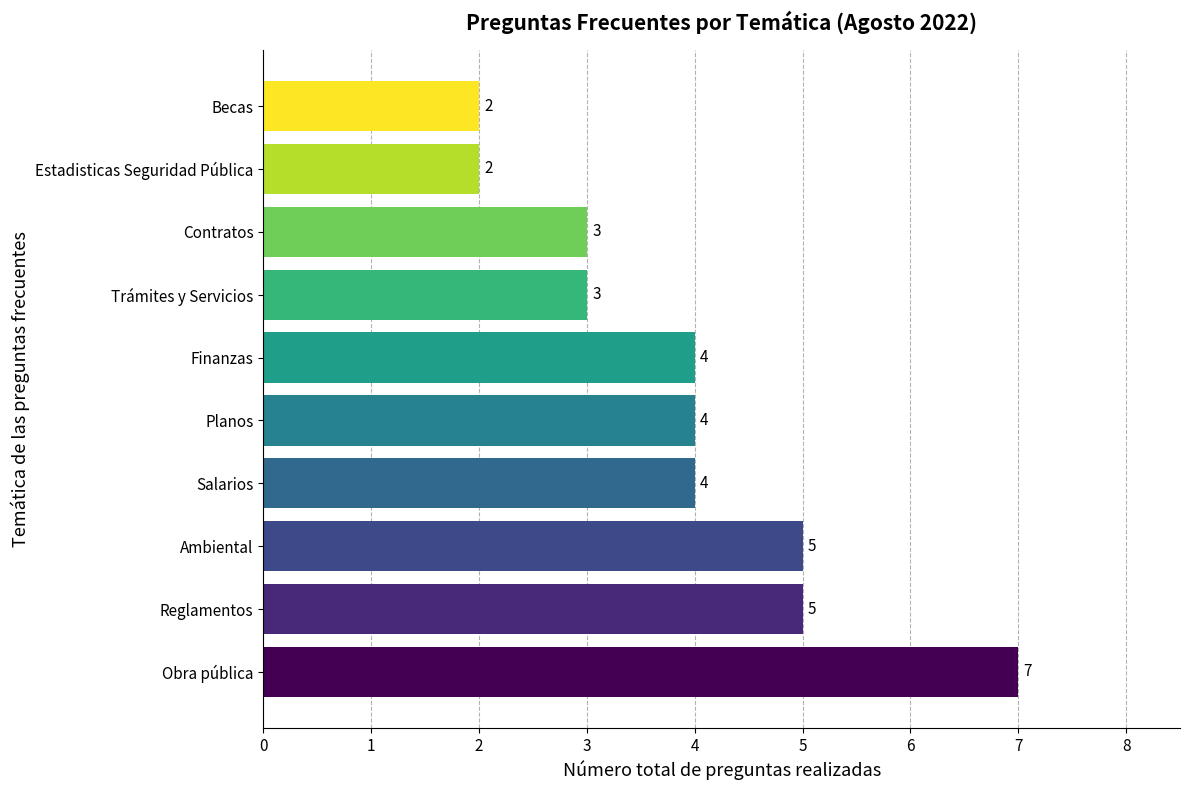

Does the chart contain any negative values?

No